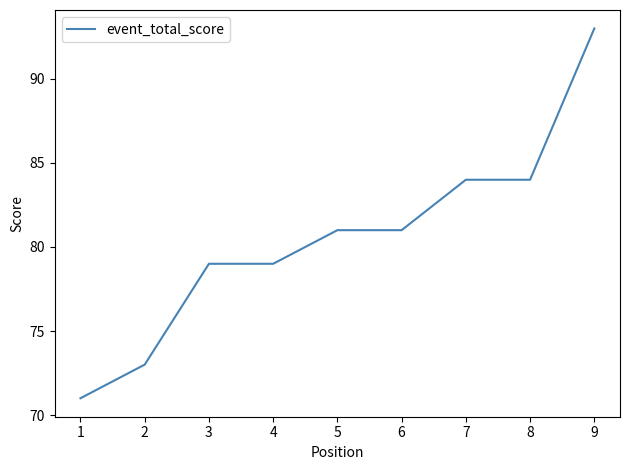

What value does the data have at 4, to the nearest 10?

80